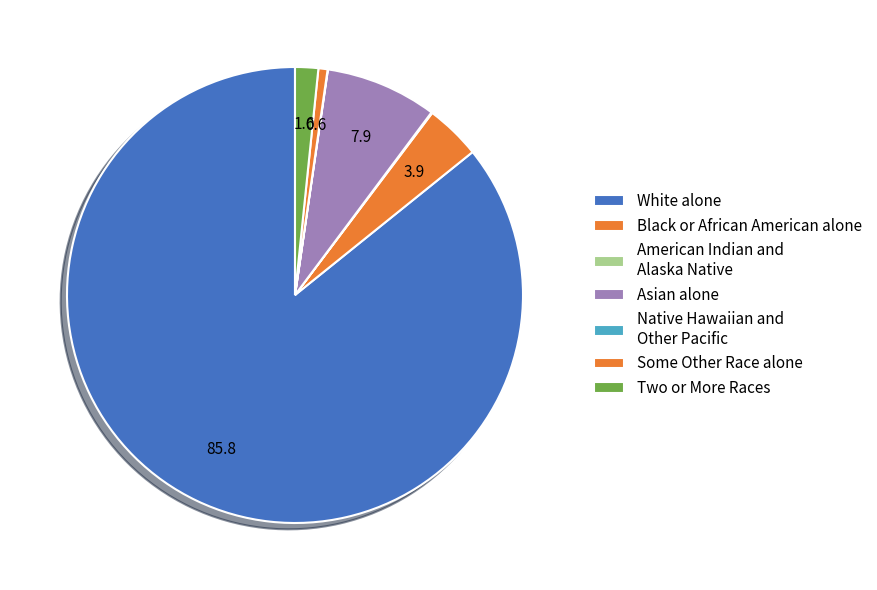

Count the number of slices in the pie.

7